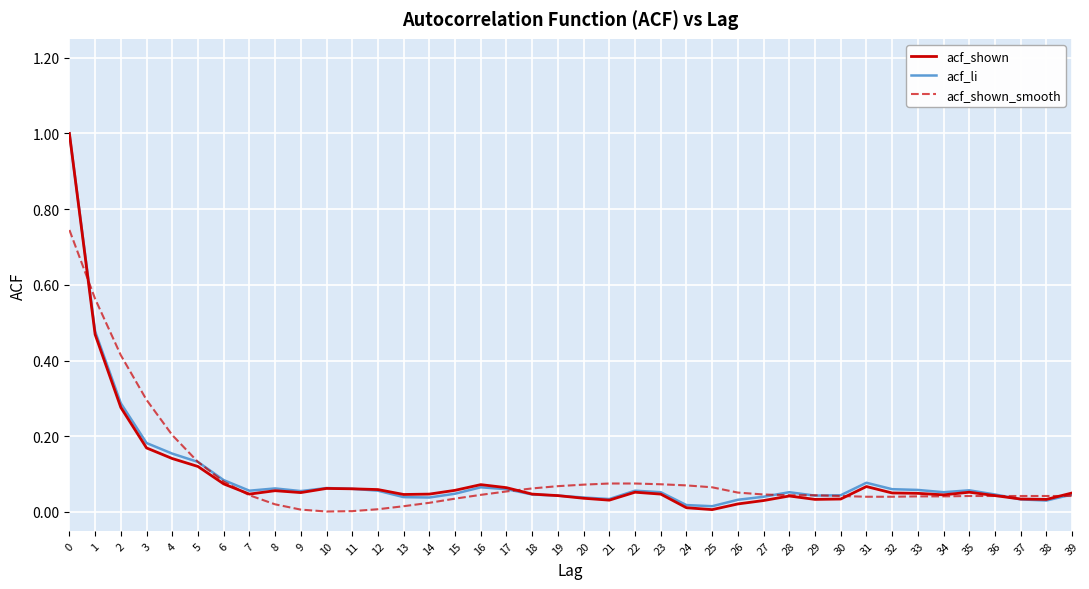

Is the value of acf_shown at 23 greater than the value of acf_shown_smooth at 3?

No